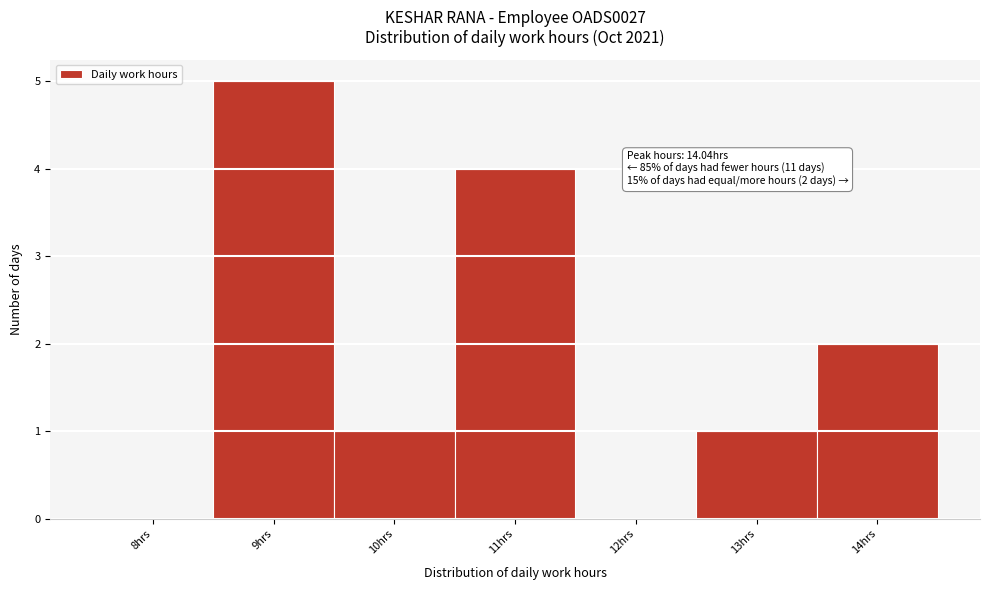

Reading right to left, what are all the values shown in this chart?

14hrs=2	13hrs=1	12hrs=0	11hrs=4	10hrs=1	9hrs=5	8hrs=0